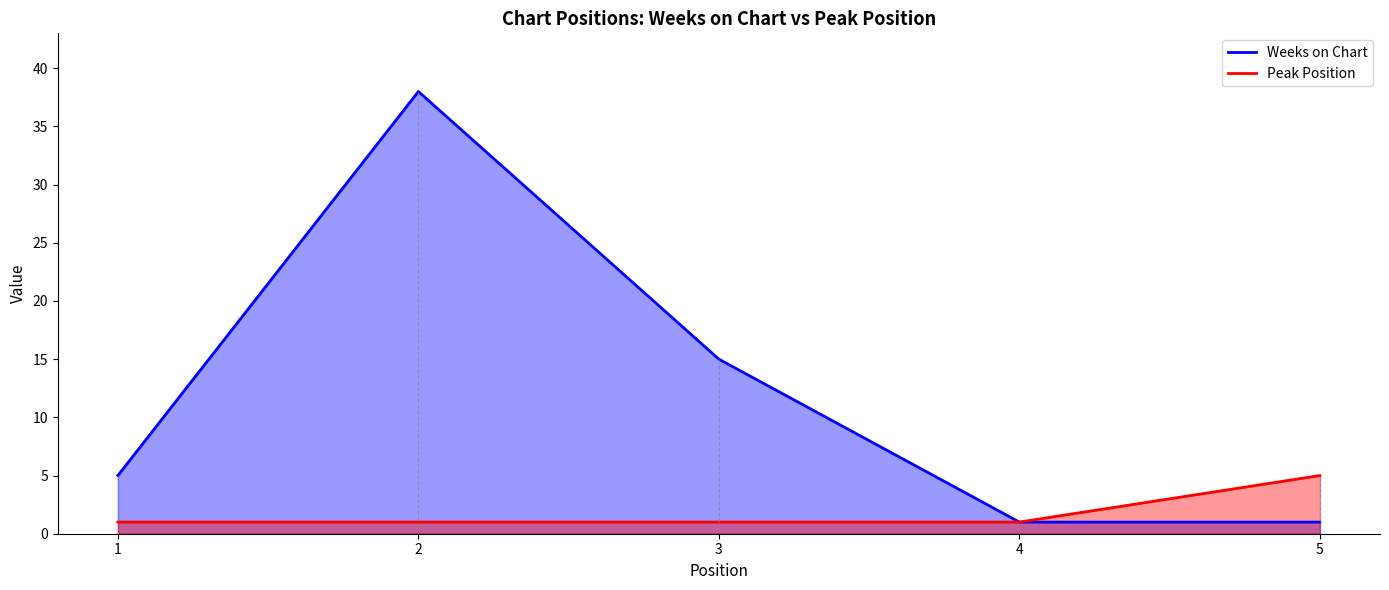

Count the Weeks on Chart values in the range 1 to 15.

4